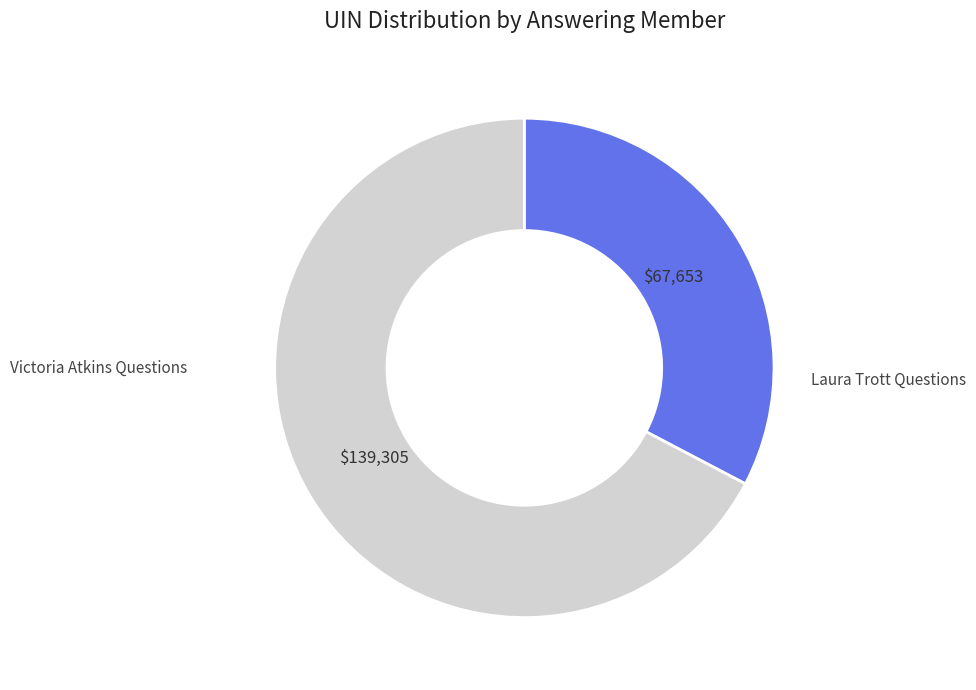

How many slices are in this pie chart?

2